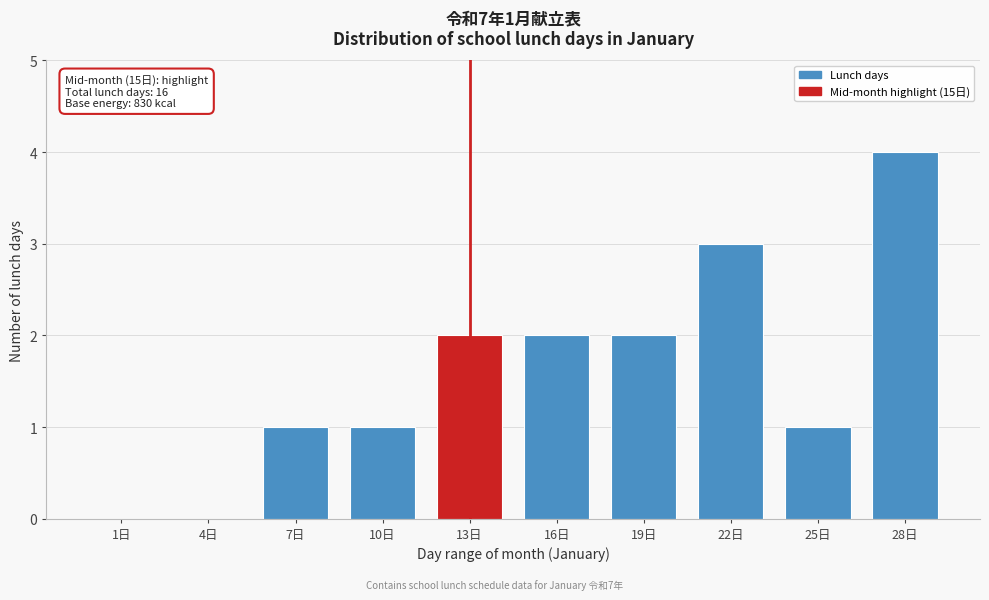

Reading left to right, transcribe all the data shown in this chart.

1日=0	4日=0	7日=1	10日=1	13日=2	16日=2	19日=2	22日=3	25日=1	28日=4